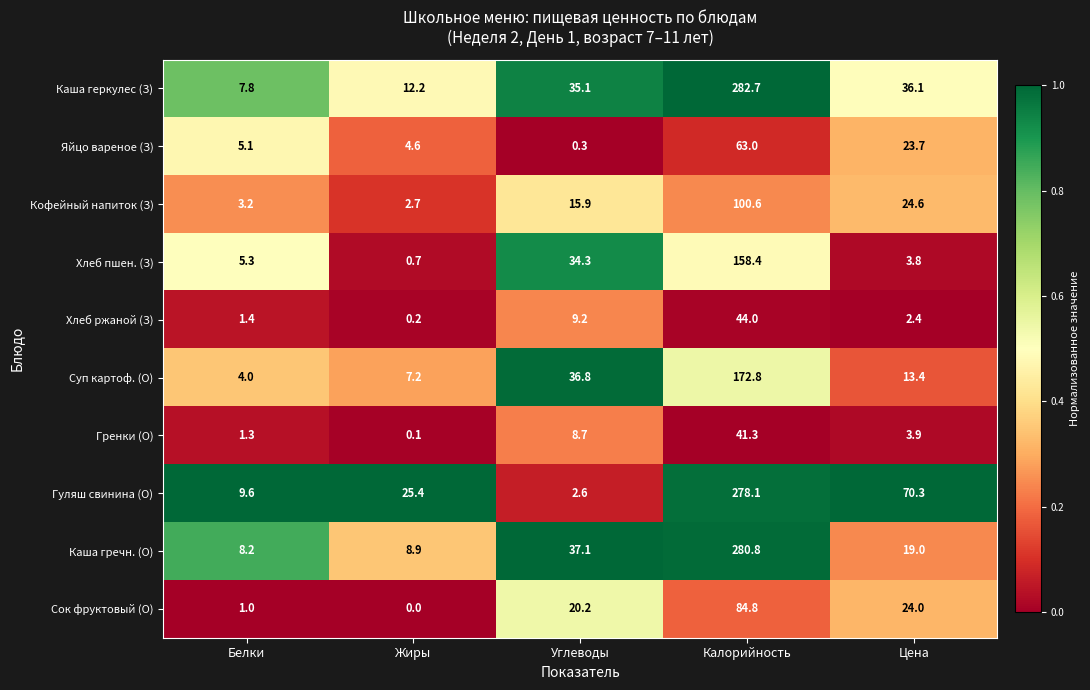

The Суп картоф. (О) series shows 4.0 at Белки. True or false?

True